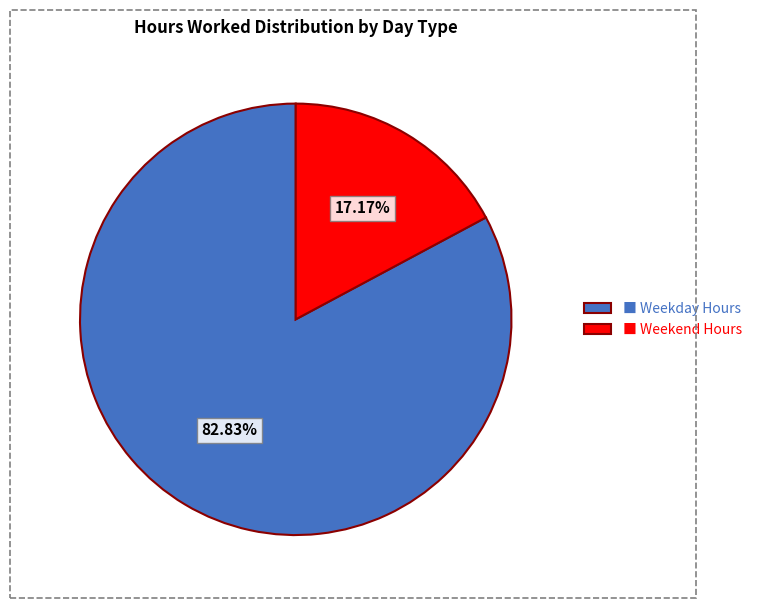

Is the sum of ■ Weekend Hours and ■ Weekday Hours greater than half?

Yes